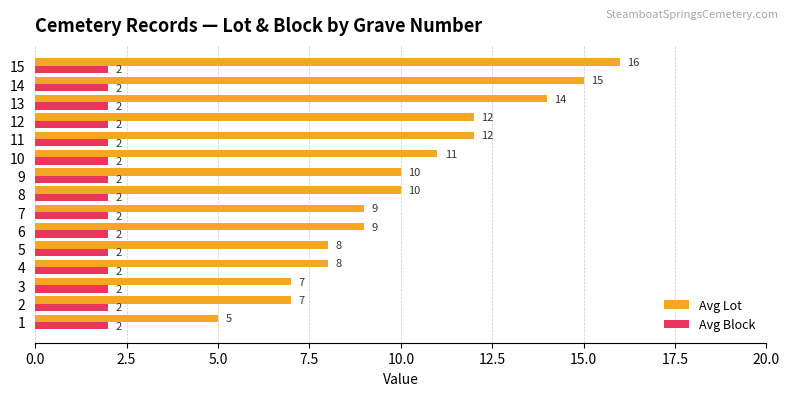

What is the minimum value for Avg Block?

2